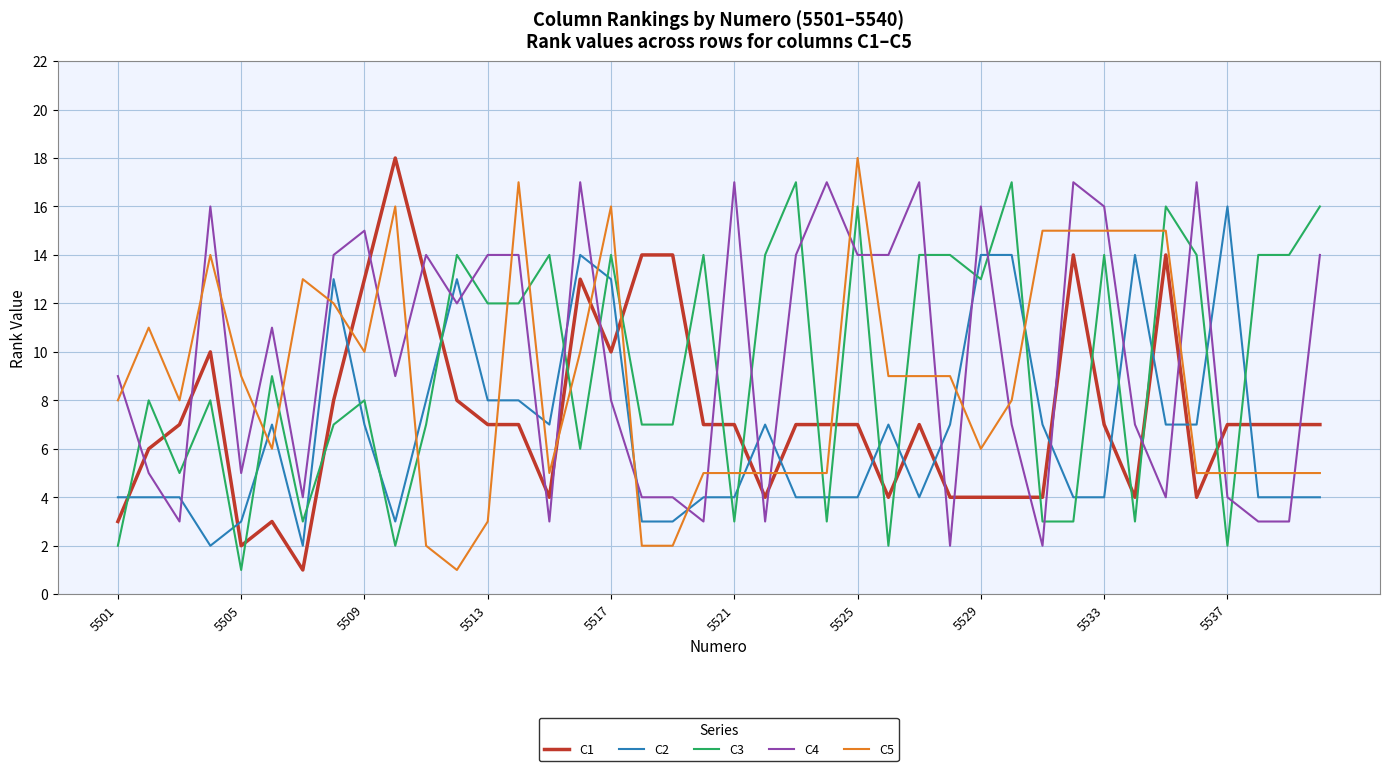

True or false: C1 and C5 intersect in this chart.

True